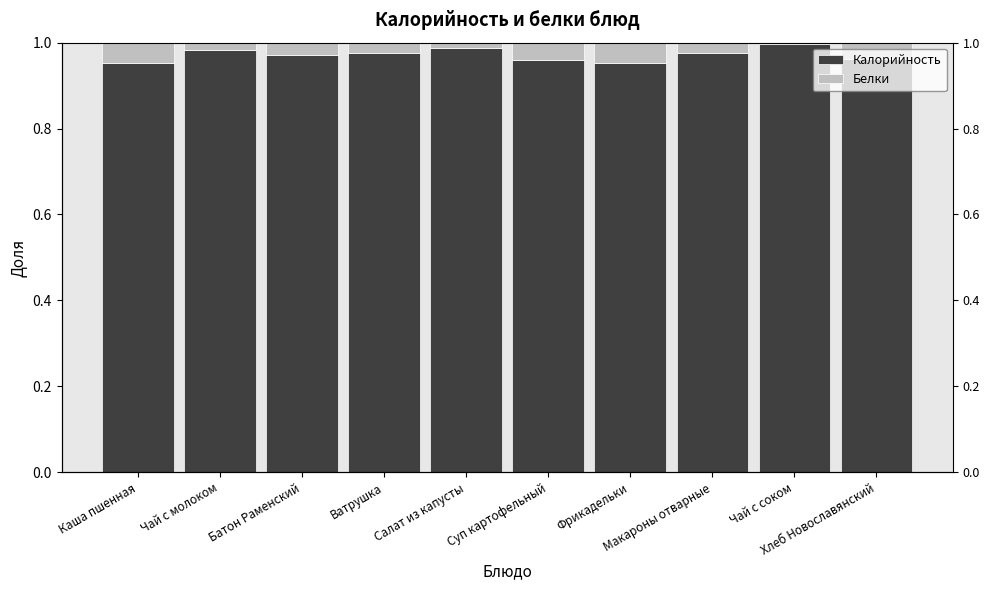

Reading left to right, list all the values displayed in this chart.

Калорийность: Каша пшенная=1.0	Чай с молоком=1.0	Батон Раменский=1.0	Ватрушка=1.0	Салат из капусты=1.0	Суп картофельный=1.0	Фрикадельки=1.0	Макароны отварные=1.0	Чай с соком=1.0	Хлеб Новославянский=1.0
Белки: Каша пшенная=0.0	Чай с молоком=0.0	Батон Раменский=0.0	Ватрушка=0.0	Салат из капусты=0.0	Суп картофельный=0.0	Фрикадельки=0.0	Макароны отварные=0.0	Чай с соком=0.0	Хлеб Новославянский=0.0